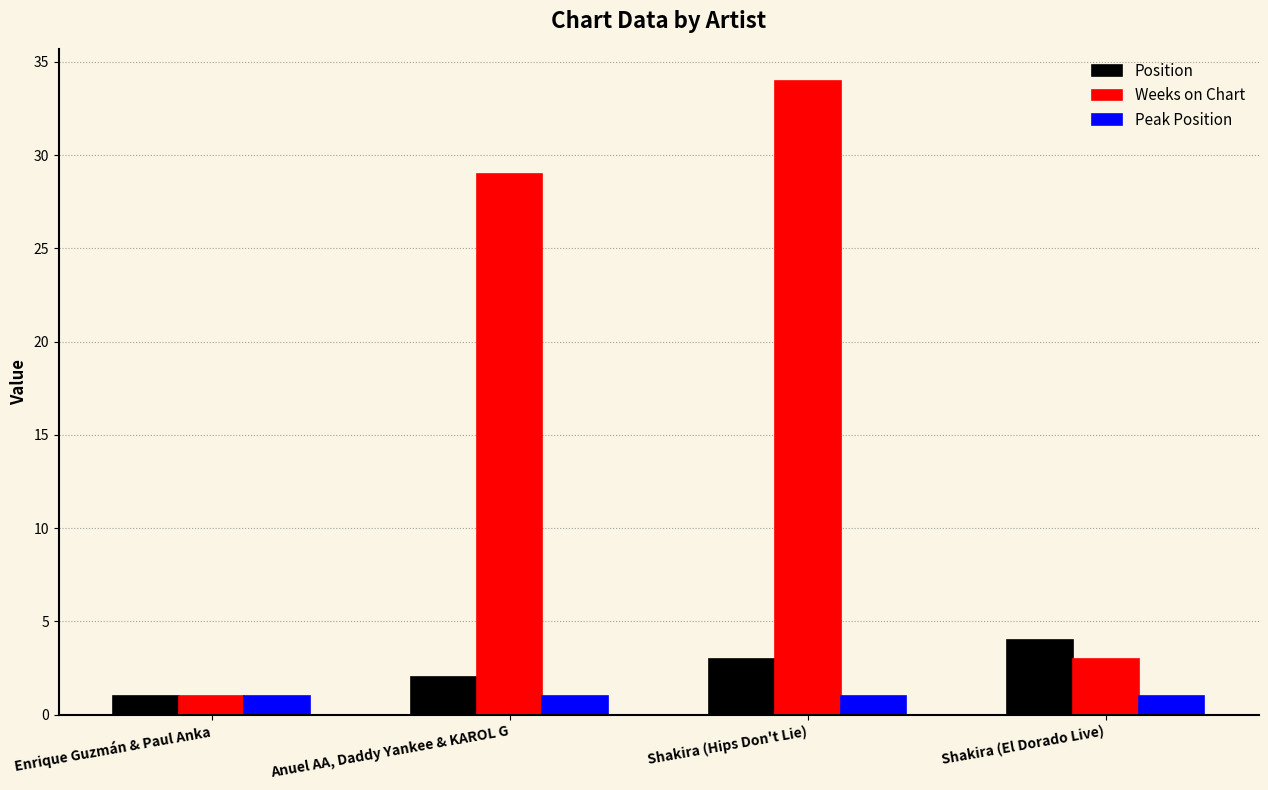

At how many categories does at least one series exceed 28?

2